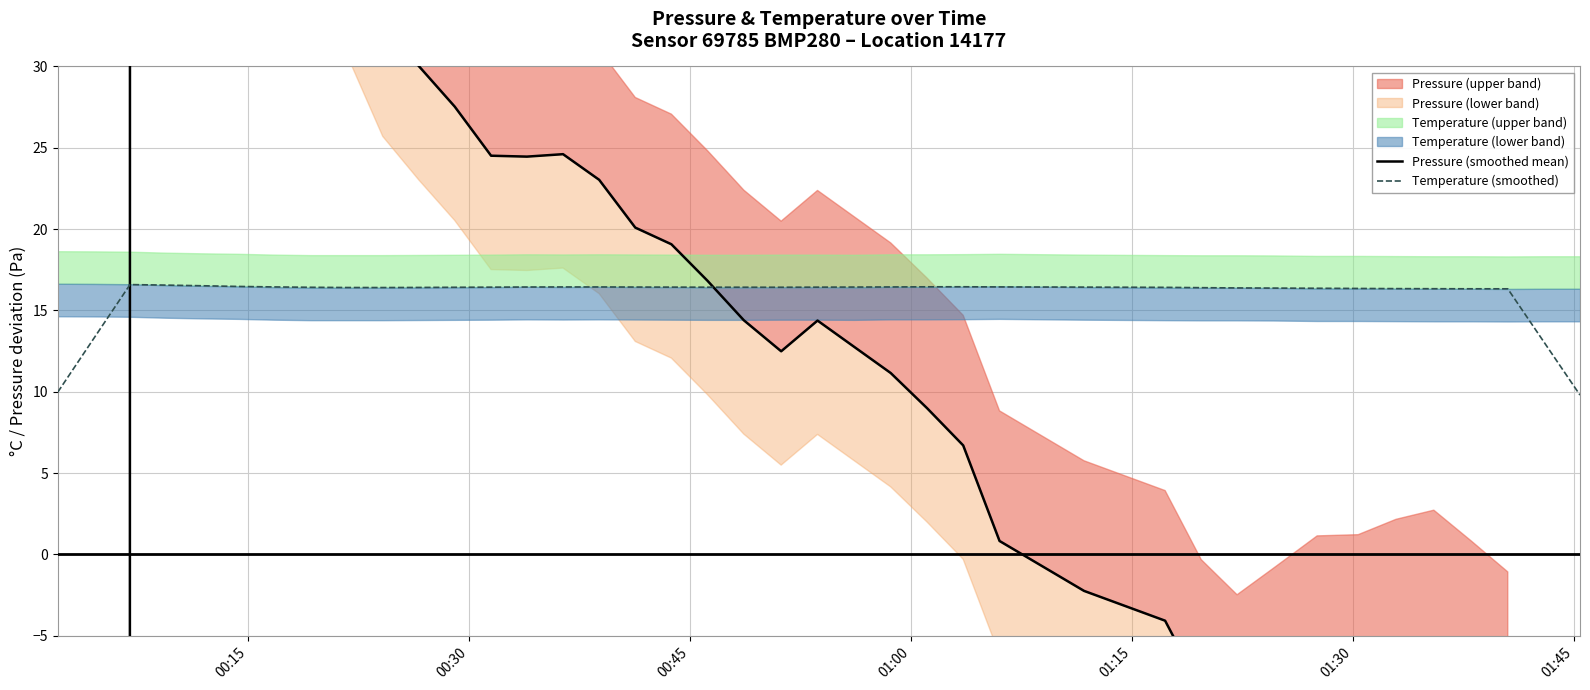

What is the highest value of the Temperature (smoothed) series?

16.6